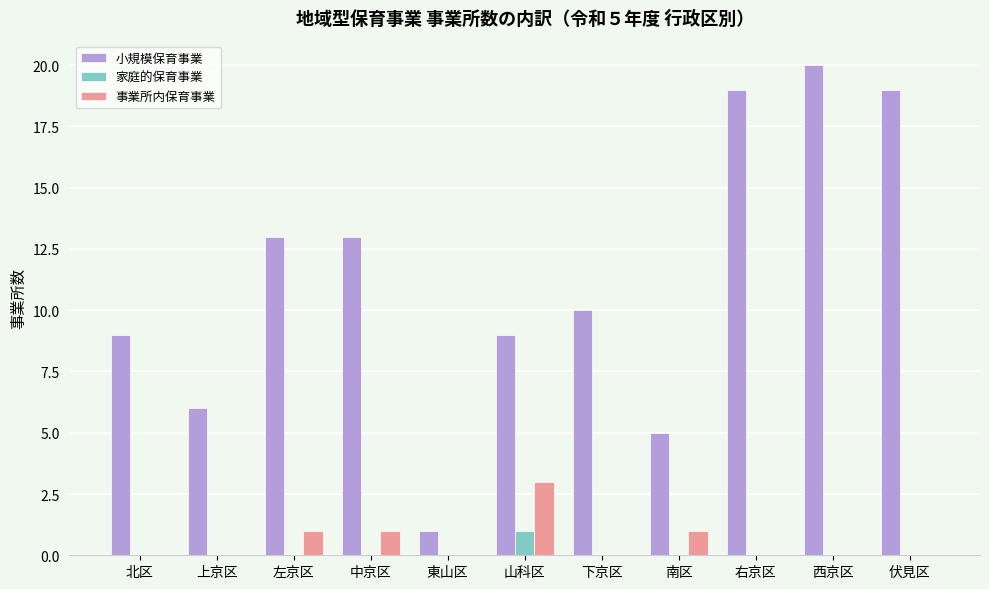

Which series has the largest total across all categories?

小規模保育事業